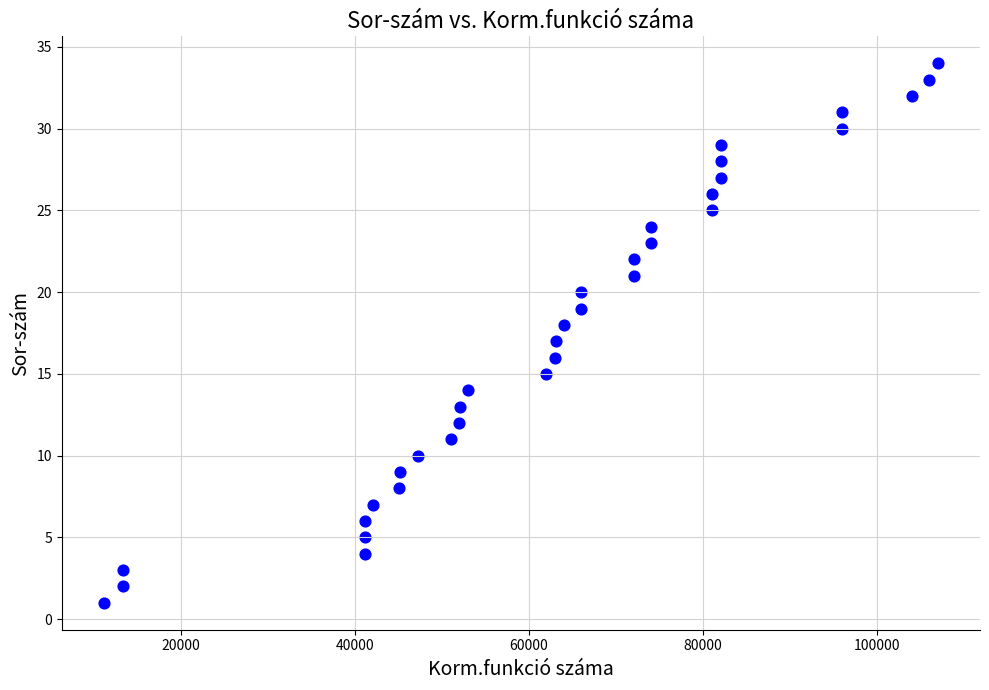

What is the range of X values (max minus min)?

95921